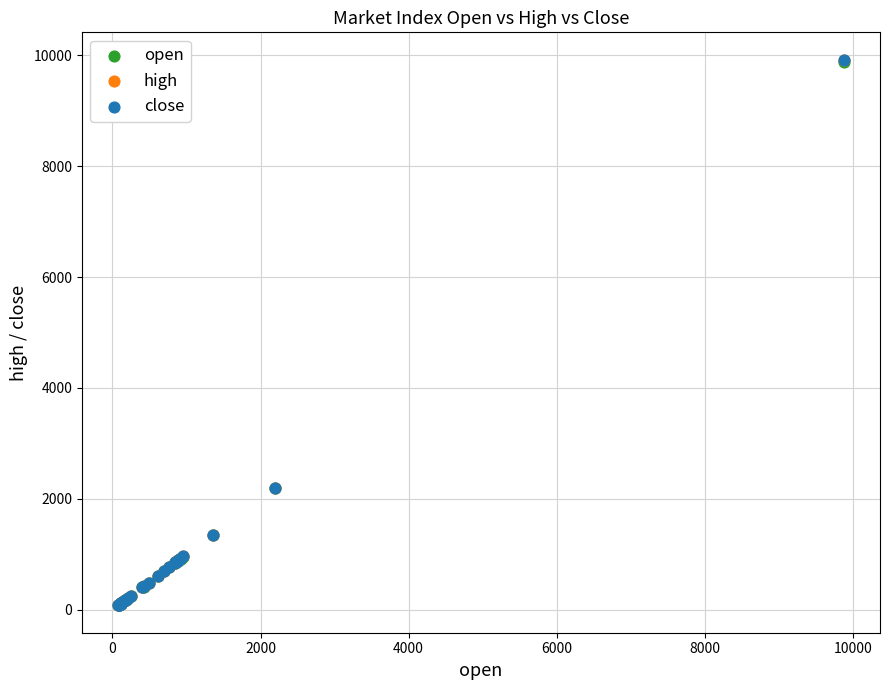

What are all the series names shown in the legend?

open, high, close